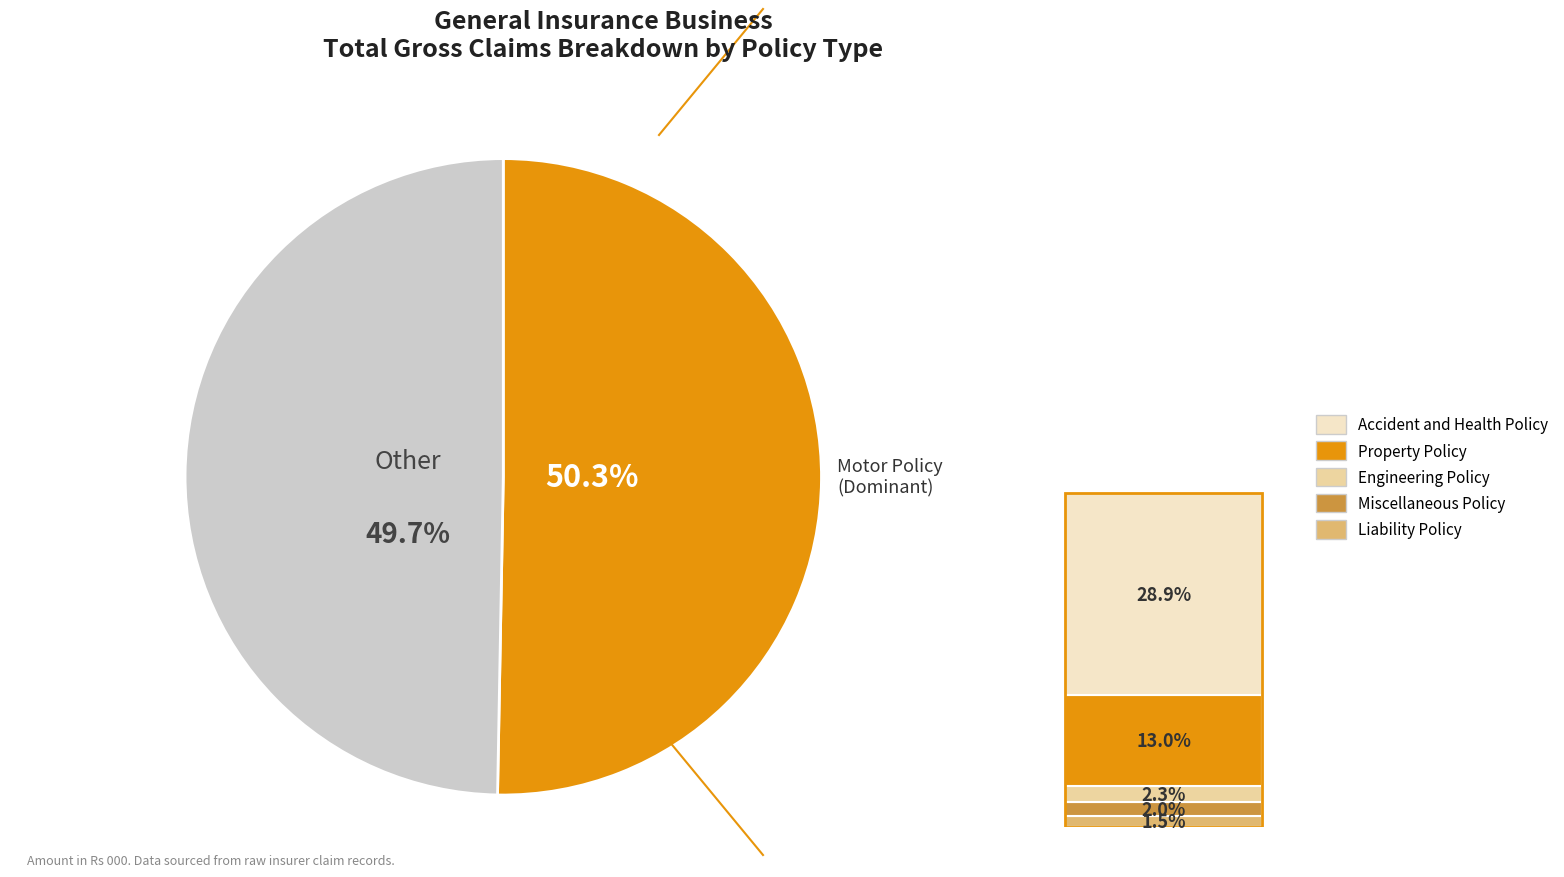

Is there any slice that represents more than half of the pie?

Yes